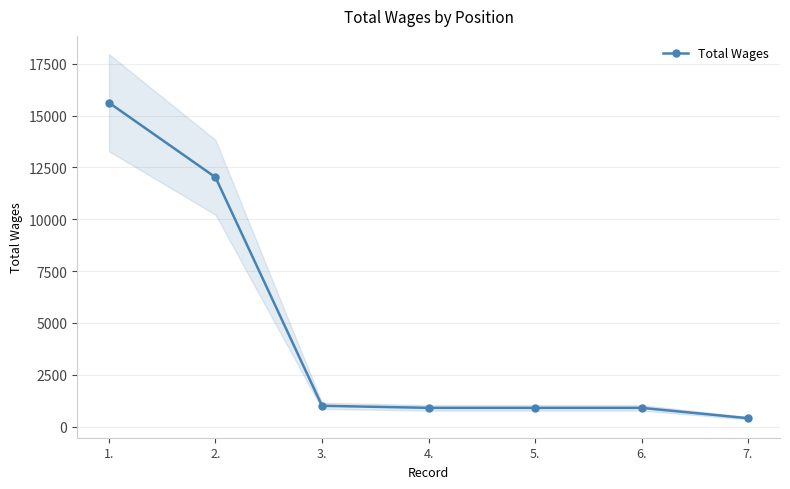

The chart shows a value of 1711 at 3.. True or false?

False